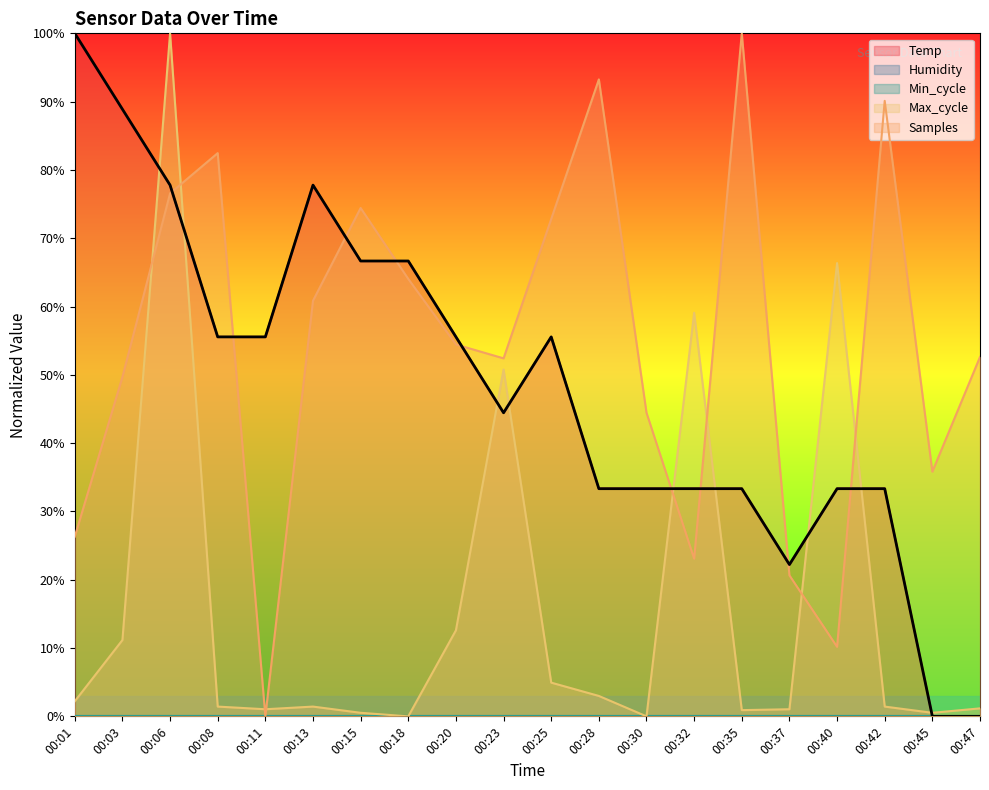

True or false: Max_cycle has a value of 1.4 at 00:13.

True